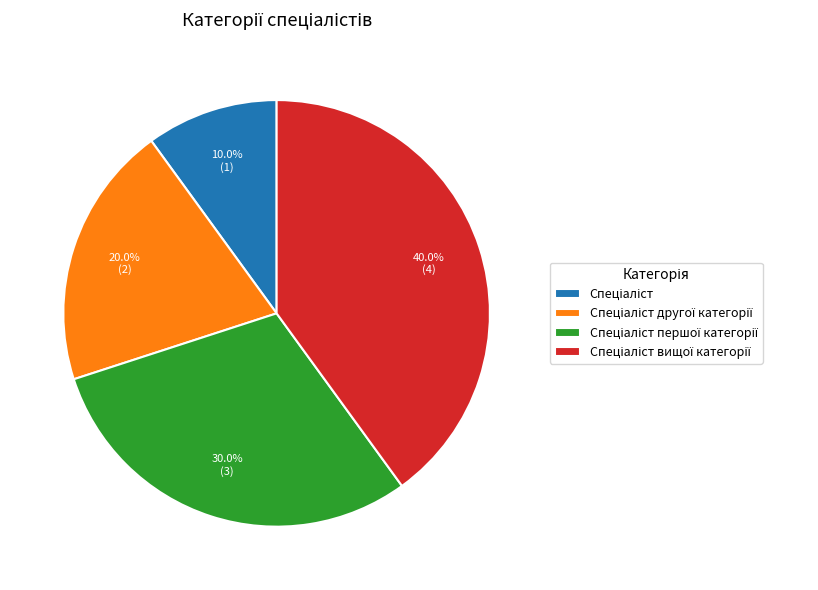

Is there a majority slice in this chart?

No